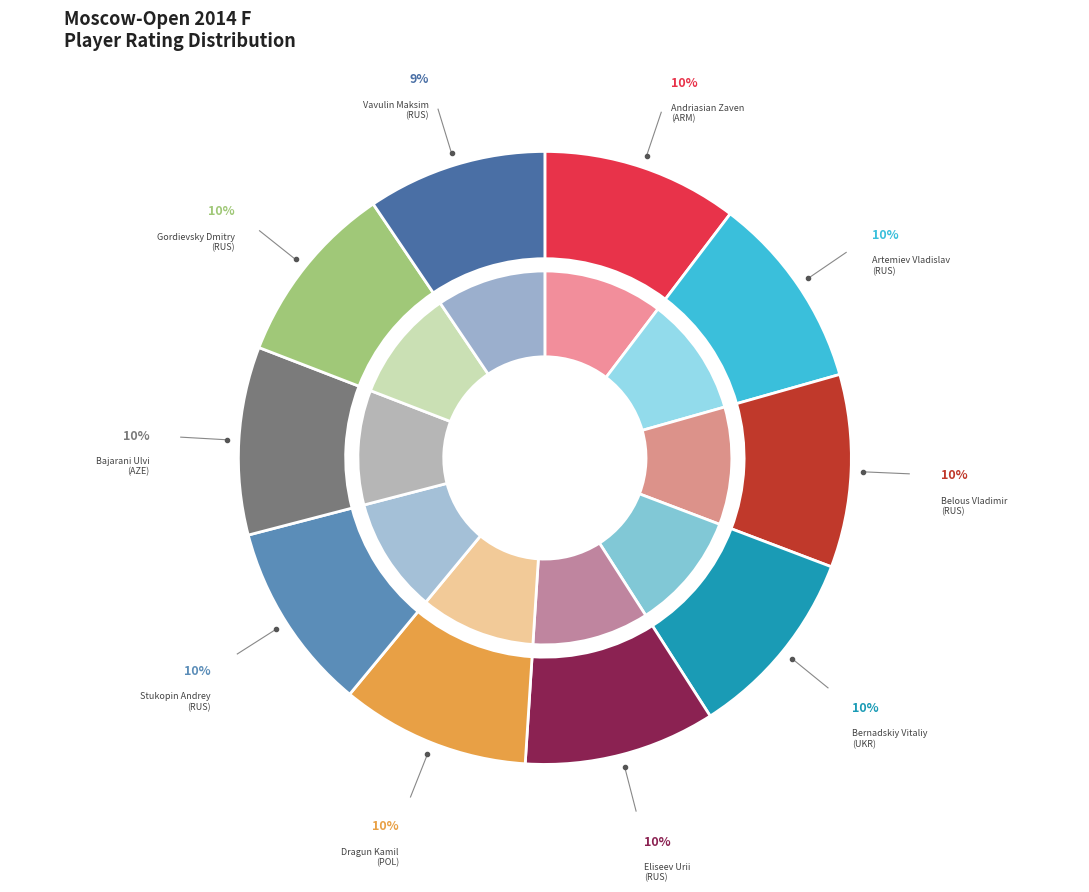

What is the ratio of the value at Artemiev Vladislav
(RUS) to the value at Eliseev Urii
(RUS)?

1.0